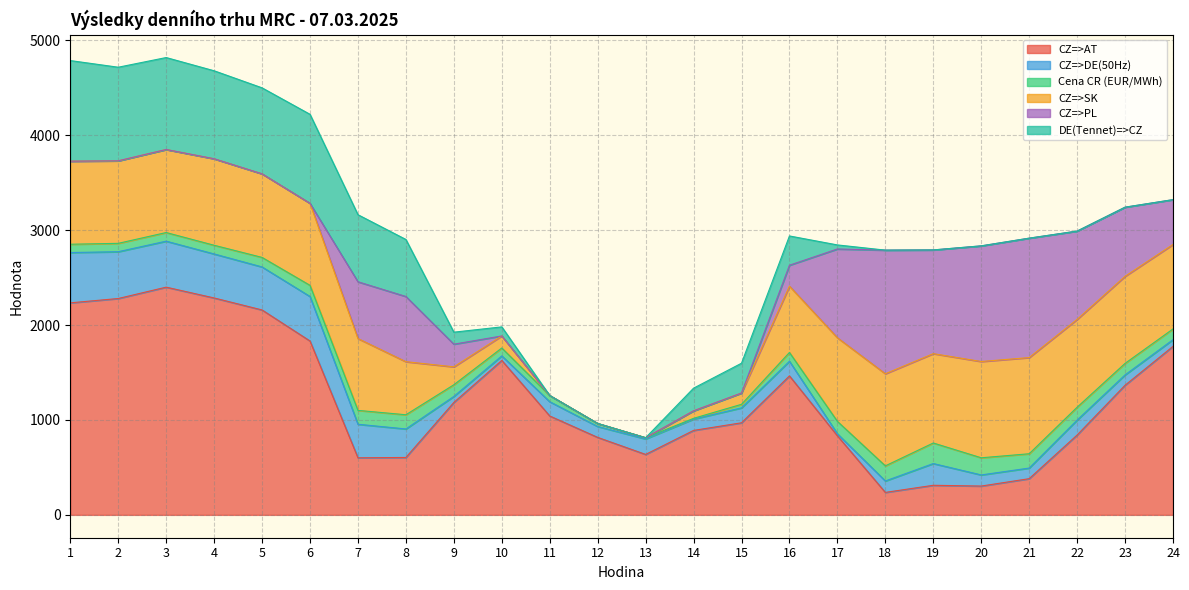

The CZ=>SK series shows 985.4 at 7. True or false?

False